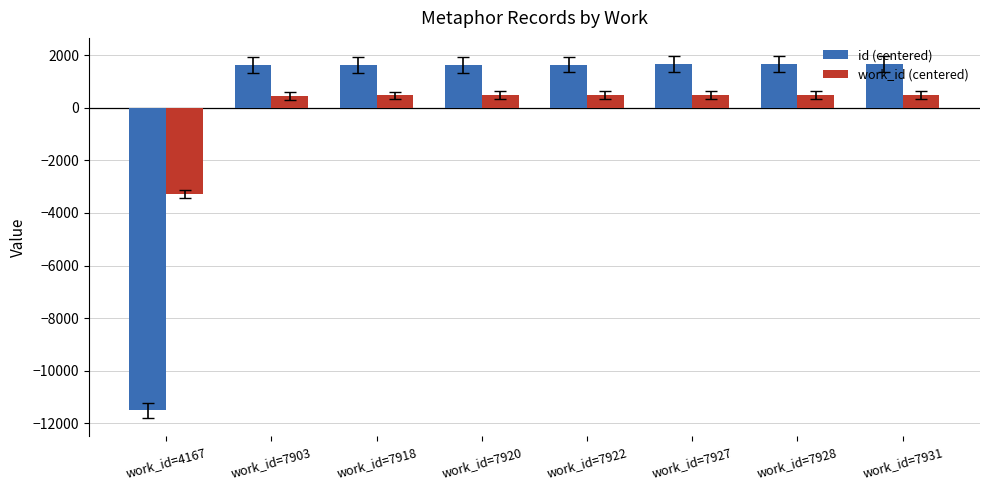

What is the total value across all series at work_id=7922?

2112.4